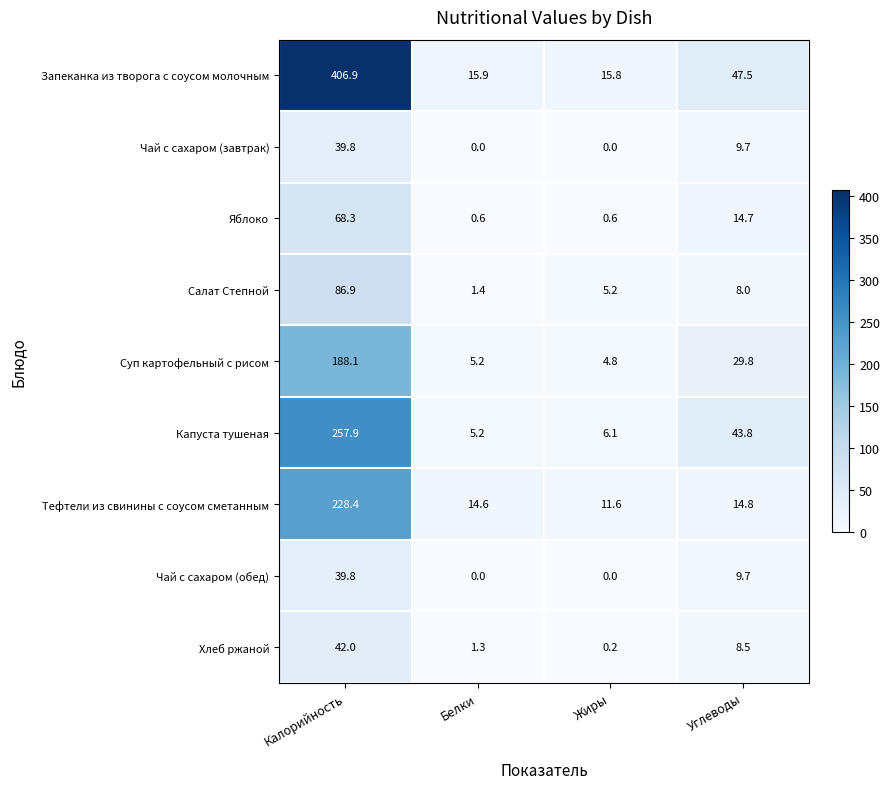

What is the difference between the second highest and minimum values in the Чай с сахаром (завтрак) series?

9.7